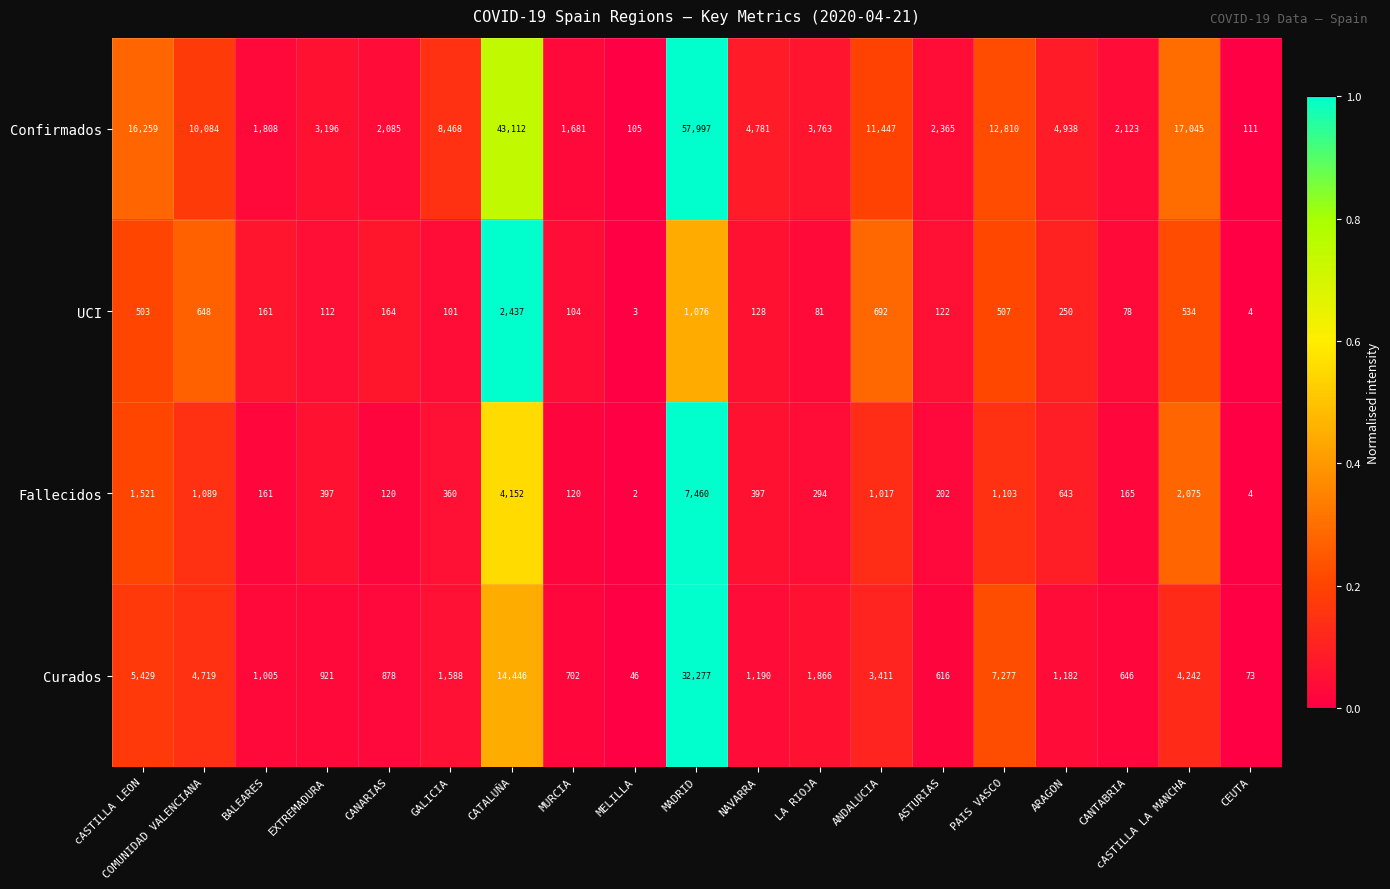

What is the difference between the Curados values at CANARIAS and BALEARES?

127